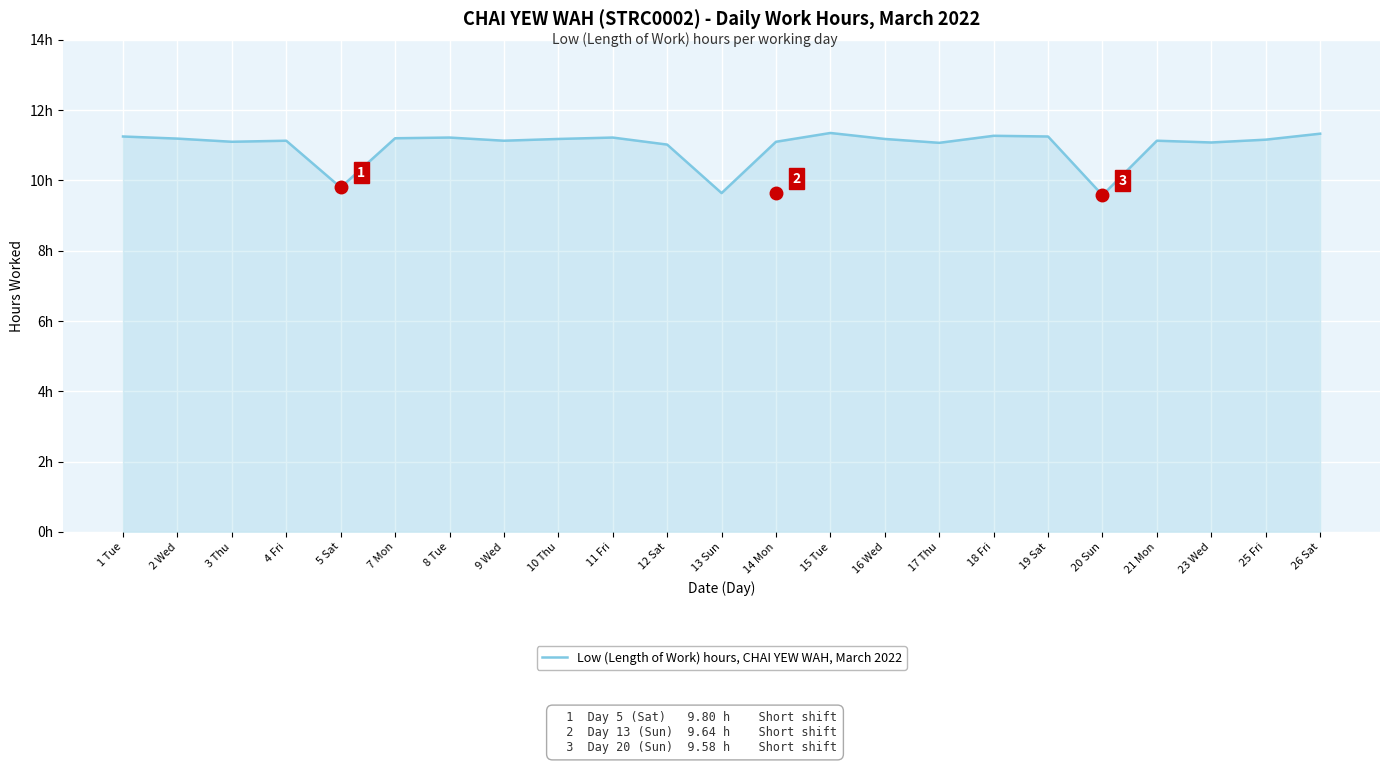

Which has a higher value, 18 Fri or 1 Tue?

18 Fri